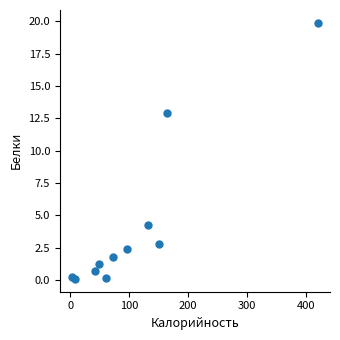

What is the average Y value?

4.2